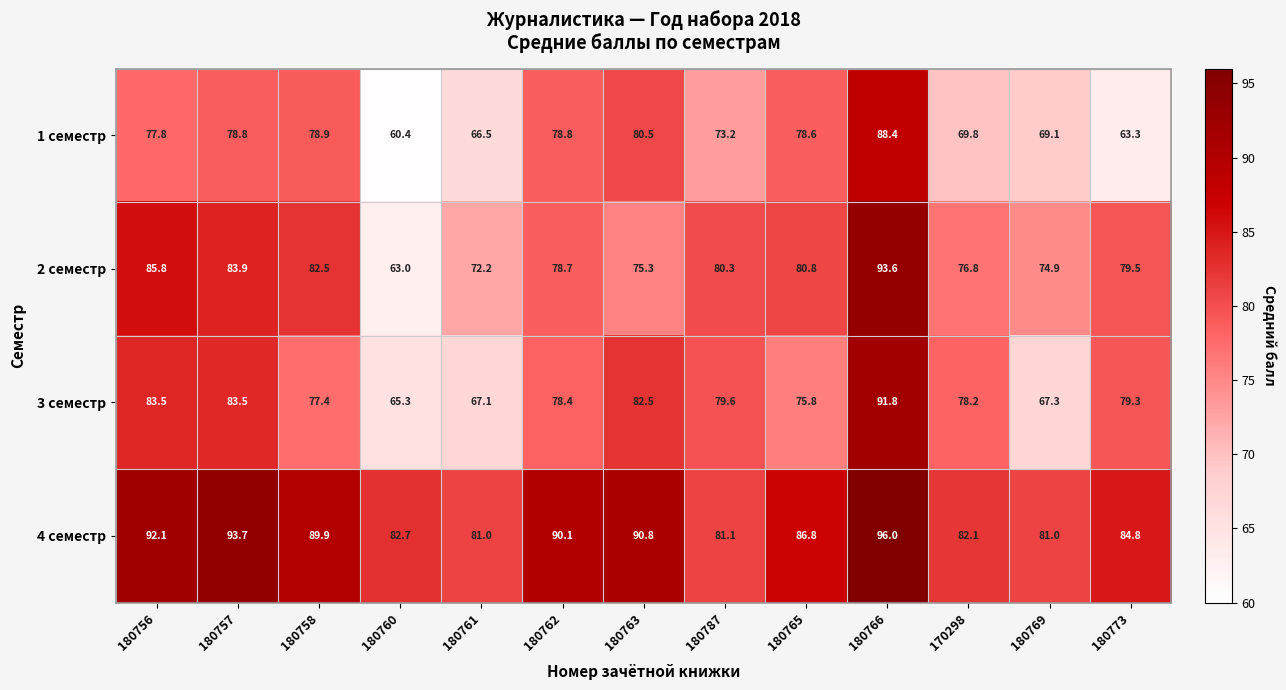

How many data points does each series have?

13